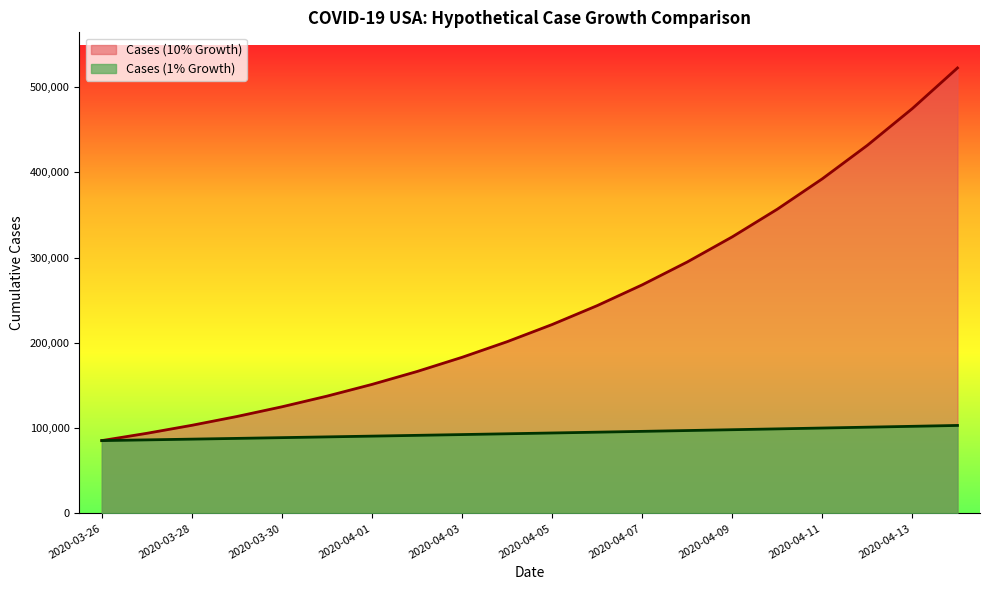

What is the label of the 7th point from the right?

2020-04-08